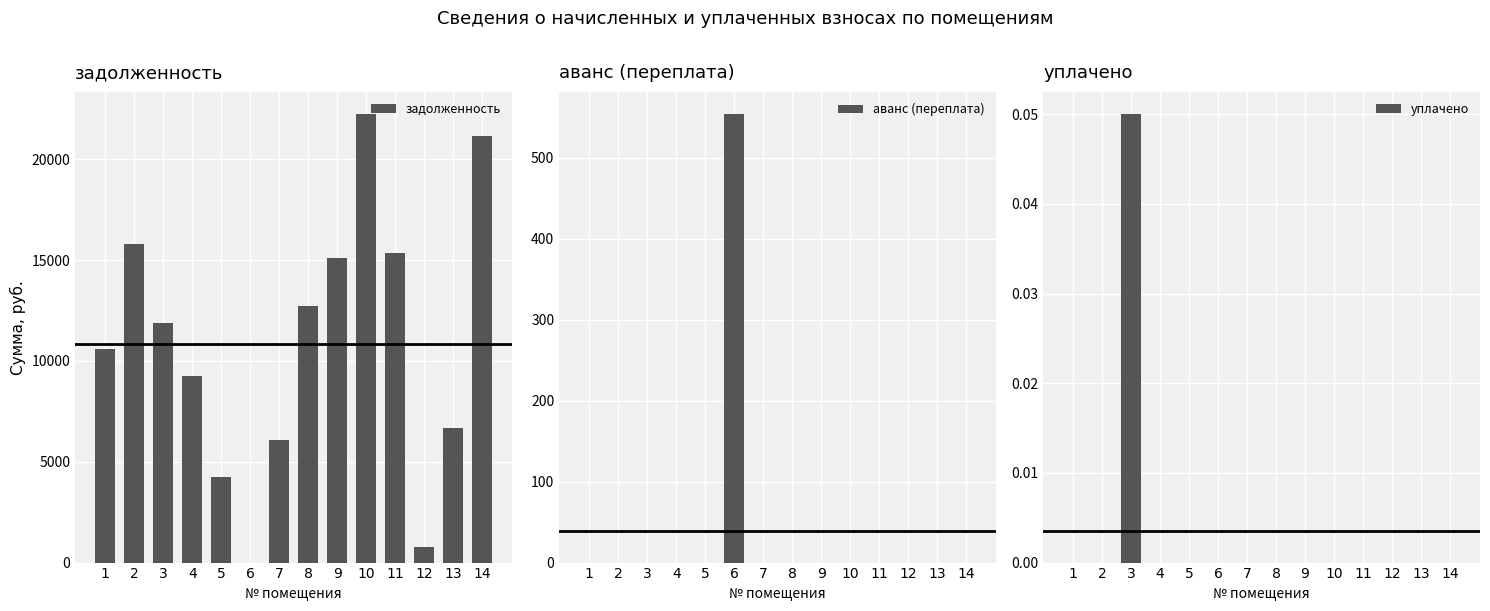

What is the value of the задолженность bar at the 14th from the left?

21130.6